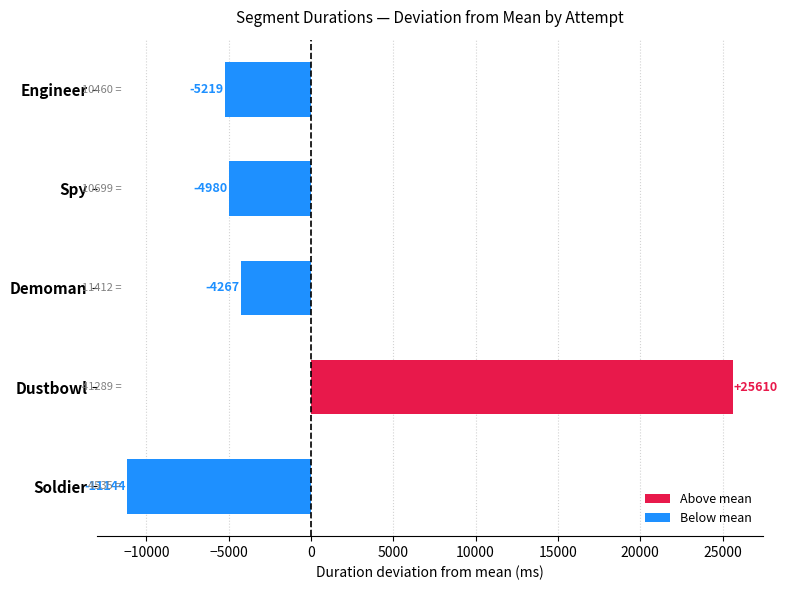

What is the difference between the maximum and minimum values?

36754.4